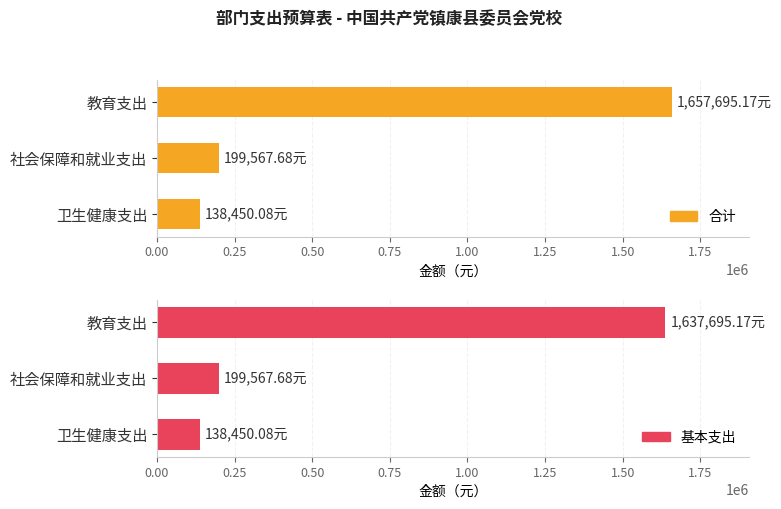

Rank the series by their average value, from lowest to highest.

基本支出, 合计